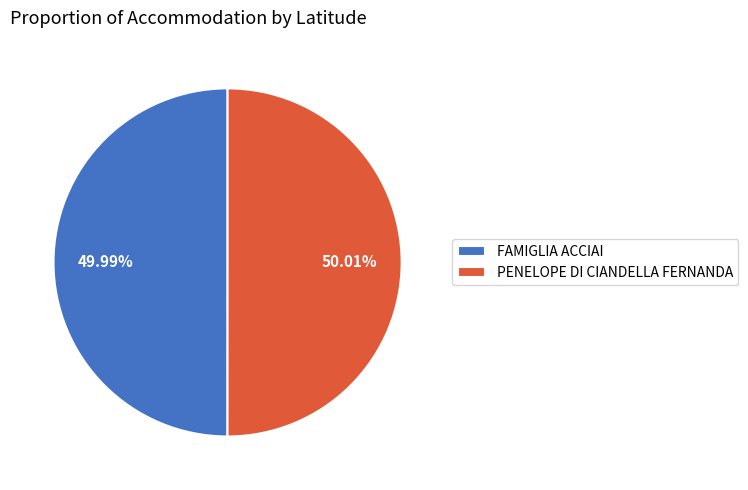

True or false: PENELOPE DI CIANDELLA FERNANDA accounts for 50% of the total.

True